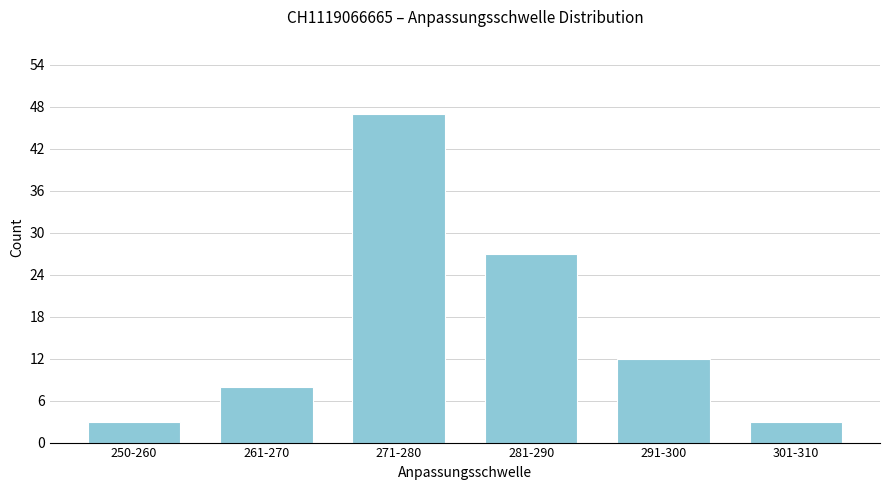

Reading left to right, what are all the values shown in this chart?

3	8	47	27	12	3